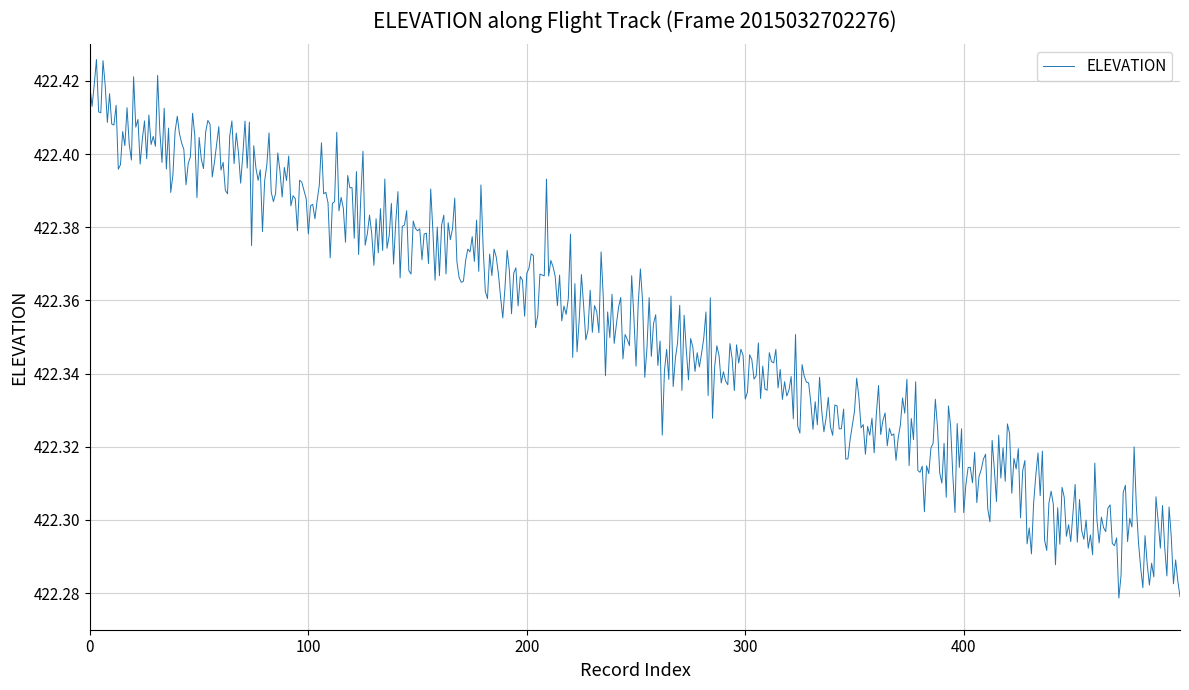

Is this an area chart (filled region under the line)?

No